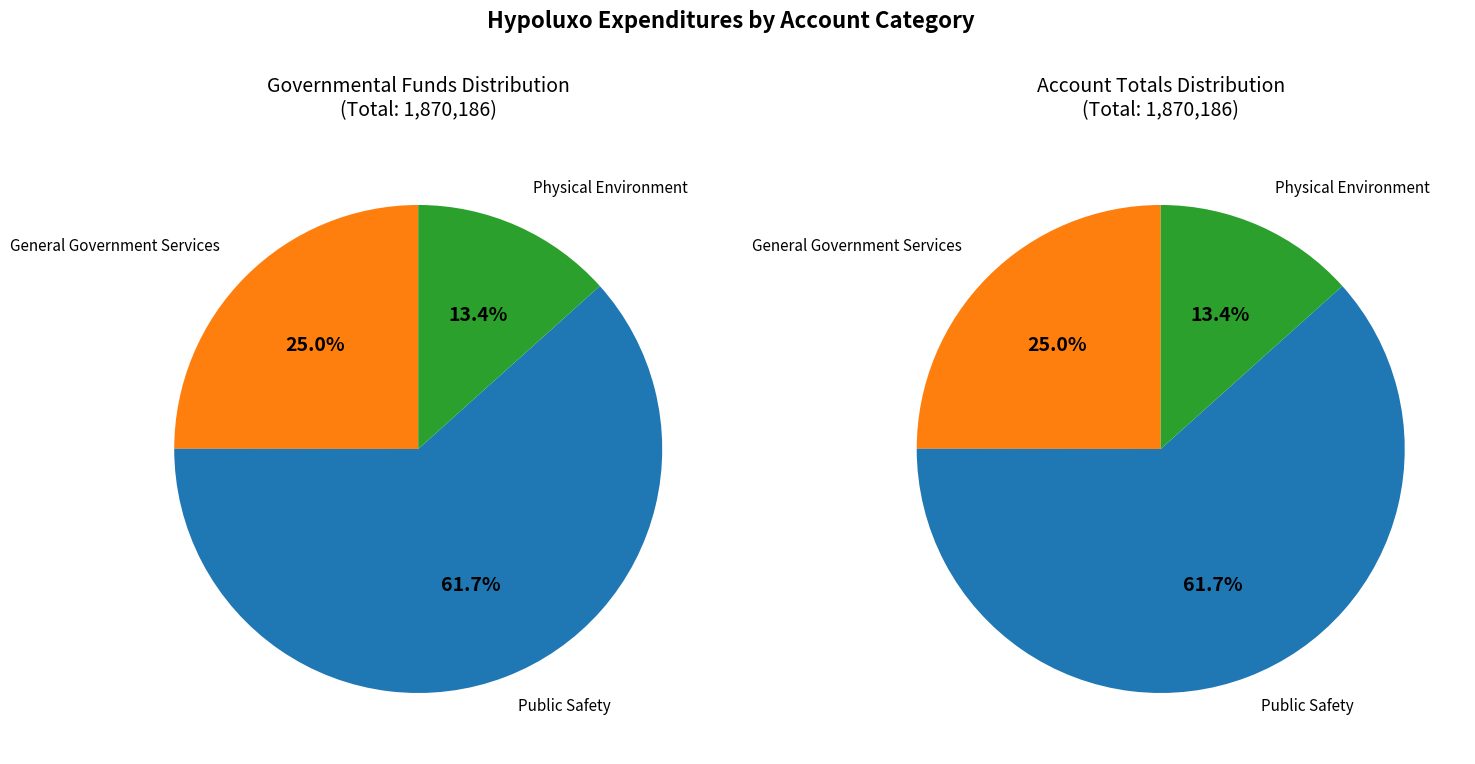

Does Physical Environment represent more than half of the total?

No